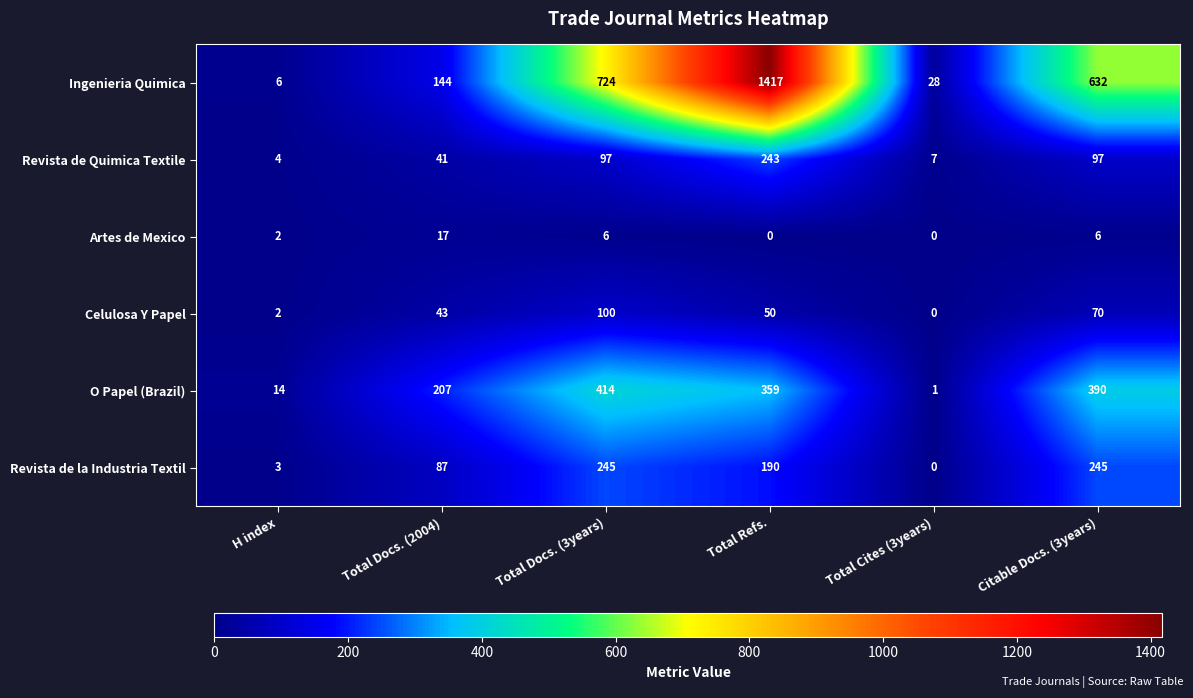

How many data points does each series have?

6